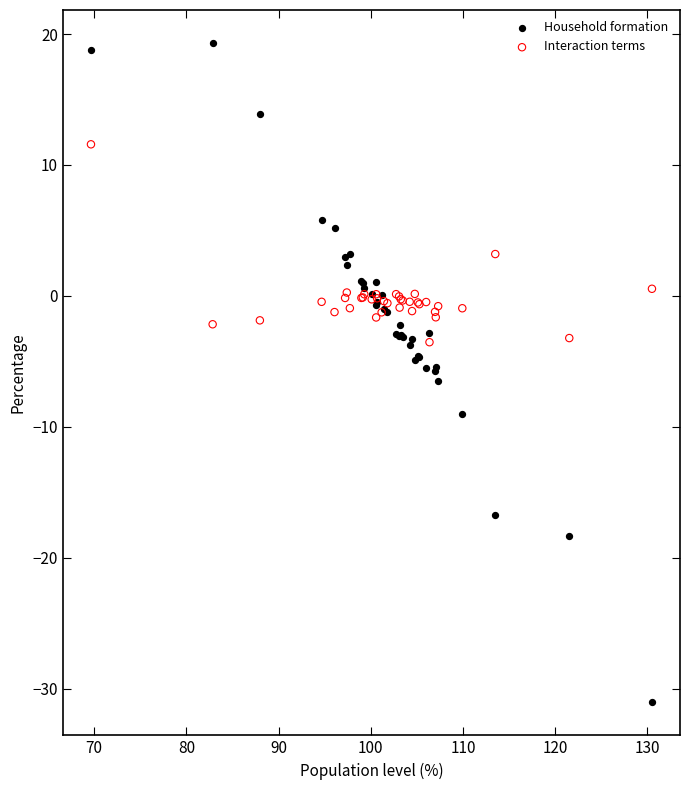

Which series has the widest spread of Y values?

Household formation